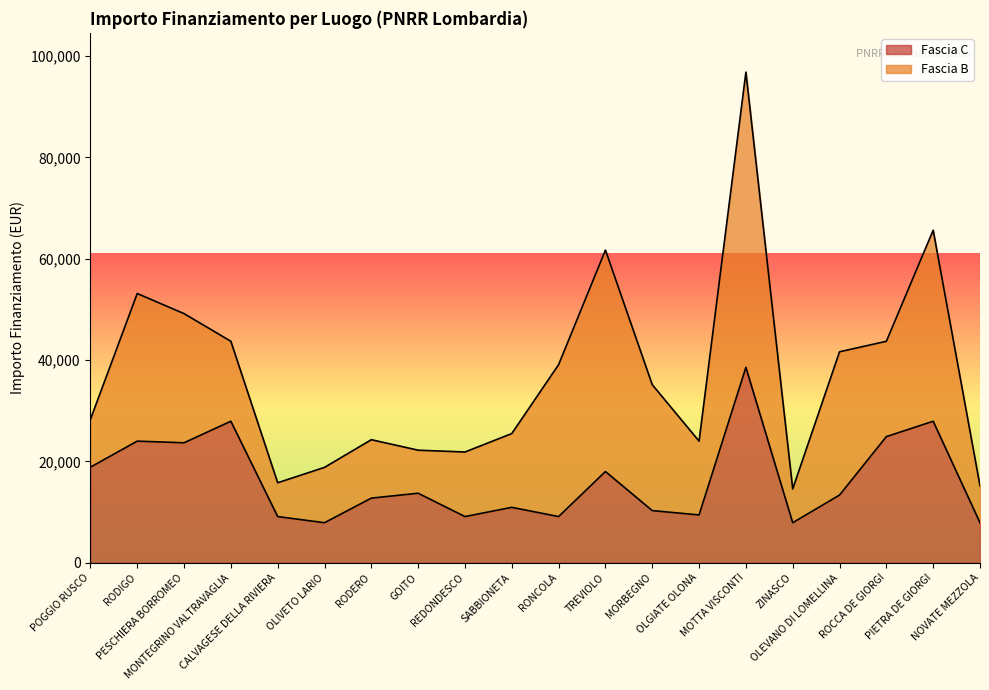

At which category does the data reach its first local peak?

RODIGO